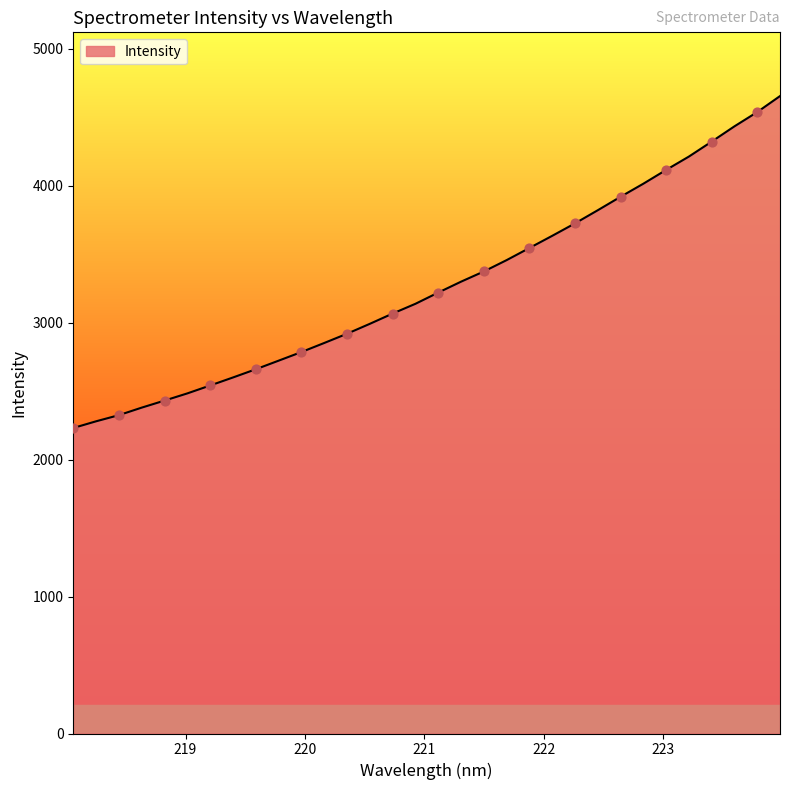

What is the greatest value displayed?

4654.6